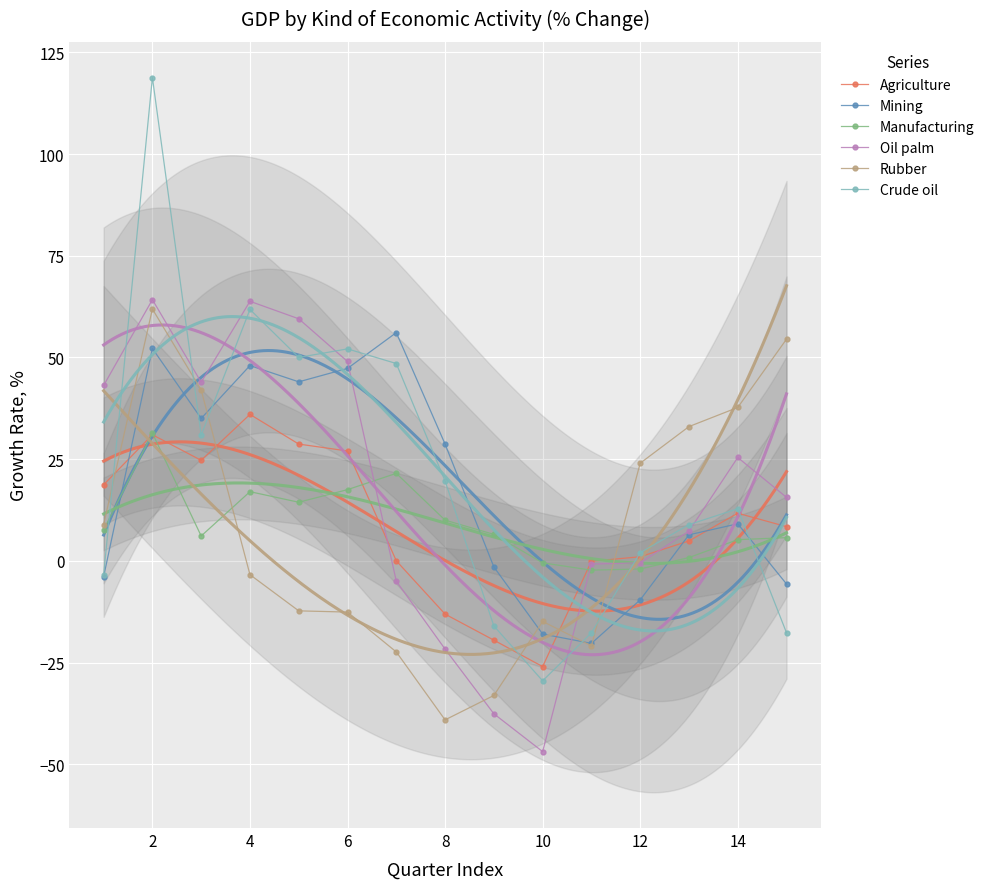

Reading left to right, transcribe all the data shown in this chart.

Agriculture: 18.7	31.0	24.7	36.0	28.7	27.0	0.0	-13.1	-19.5	-26.0	-0.1	1.0	4.9	11.7	8.4
Mining: -3.9	52.2	35.0	48.0	44.0	47.3	56.1	28.7	-1.5	-18.0	-20.3	-9.6	6.4	9.1	-5.7
Manufacturing: 7.6	31.4	6.1	17.0	14.4	17.5	21.5	10.0	6.5	-0.5	-2.3	-2.0	0.8	5.2	5.7
Oil palm: 43.1	64.2	43.9	63.8	59.5	49.0	-5.0	-21.7	-37.6	-46.9	-0.8	-0.5	7.3	25.4	15.6
Rubber: 8.9	61.9	42.0	-3.4	-12.3	-12.6	-22.4	-39.1	-33.1	-14.9	-20.9	24.0	33.0	37.7	54.5
Crude oil: -3.5	118.8	30.9	61.8	50.0	52.1	48.5	19.6	-16.0	-29.5	-17.7	2.0	8.9	12.8	-17.7